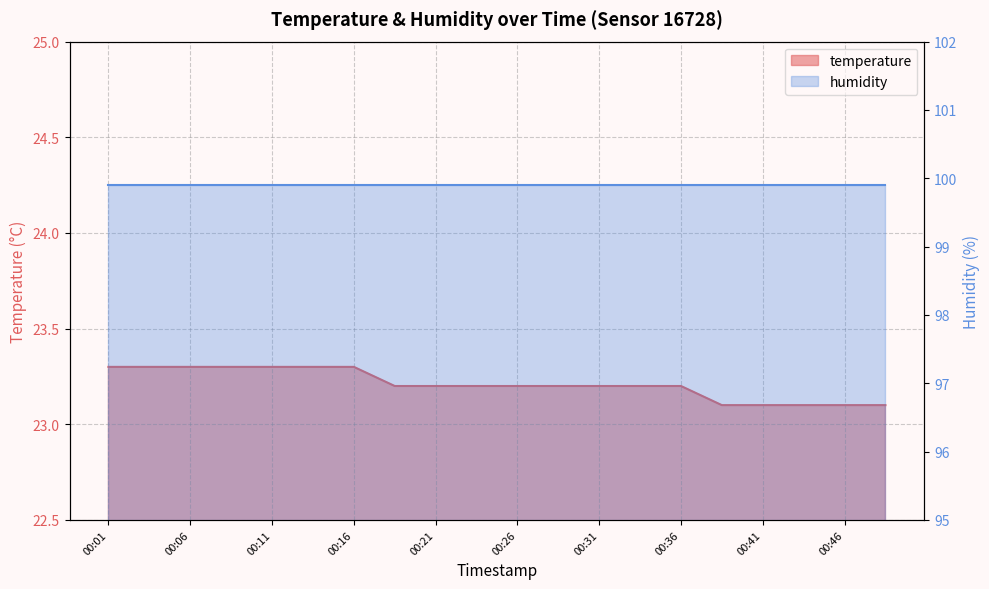

Count the values in the range 23 to 24.

20